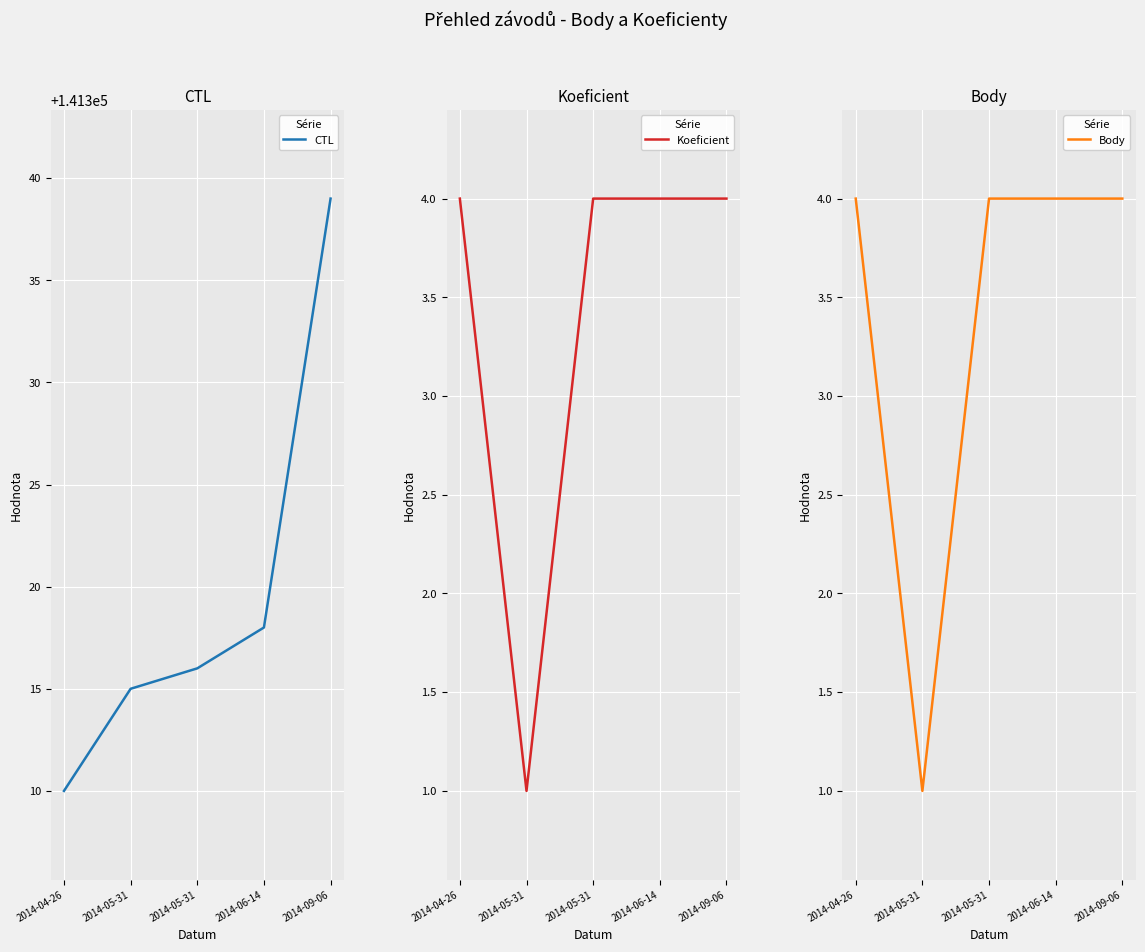

True or false: Koeficient and Body cross at least once.

False